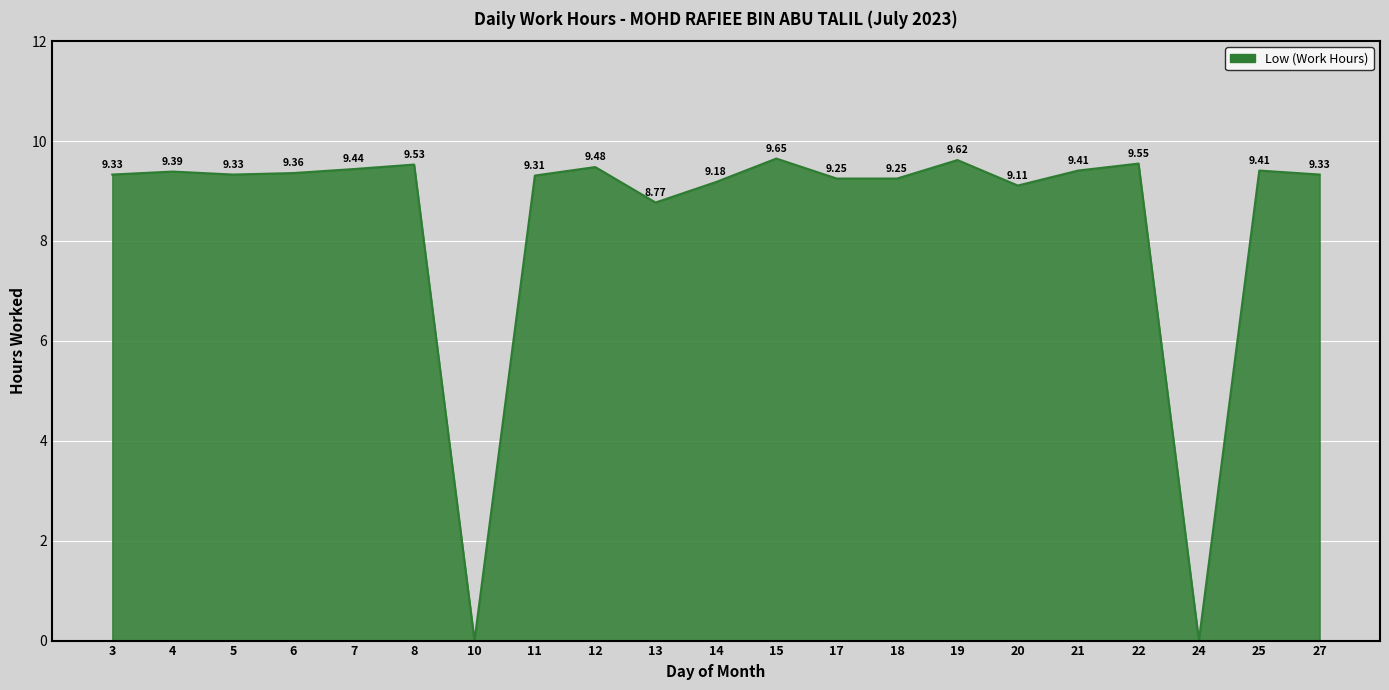

How many positive values are there?

19